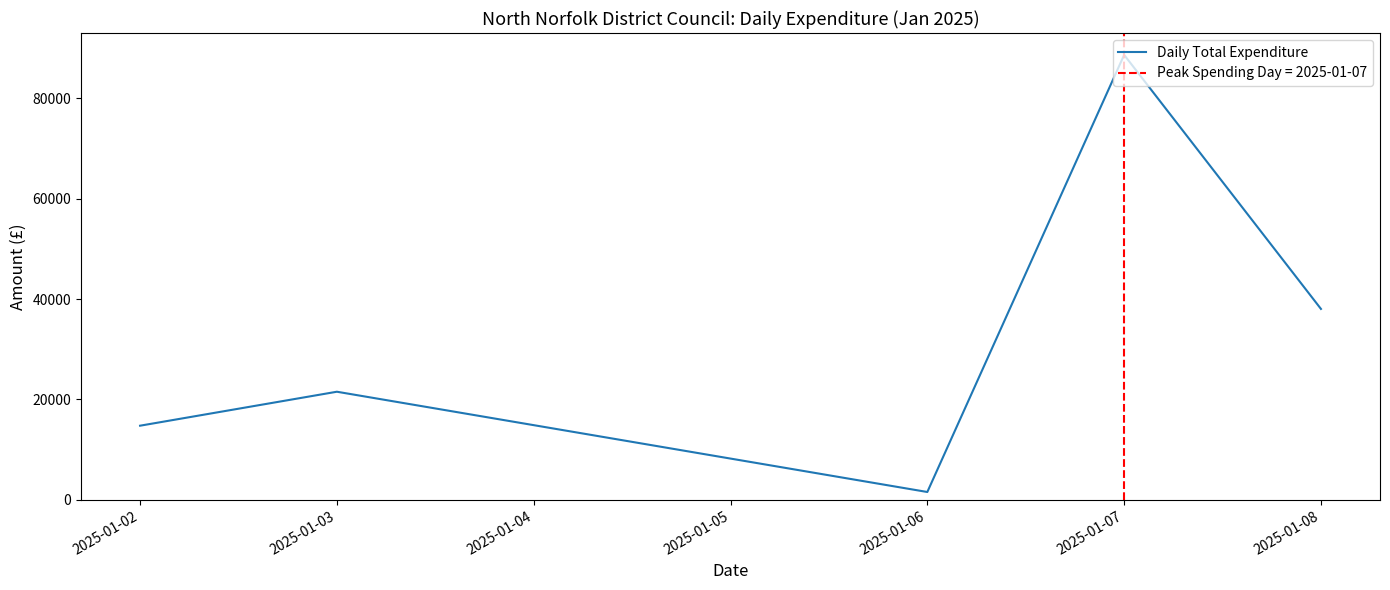

The value of Daily Total Expenditure at 2025-01-08 is 7929.0. True or false?

False